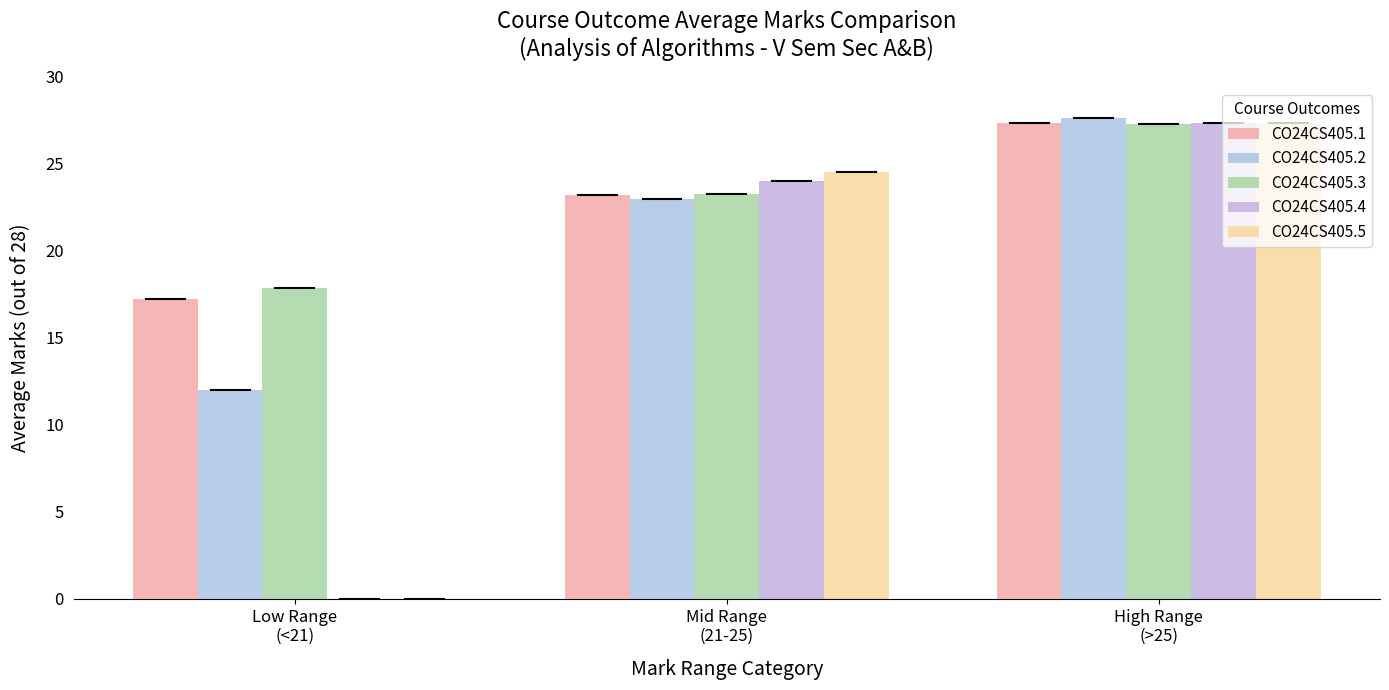

How many groups of bars are there?

3